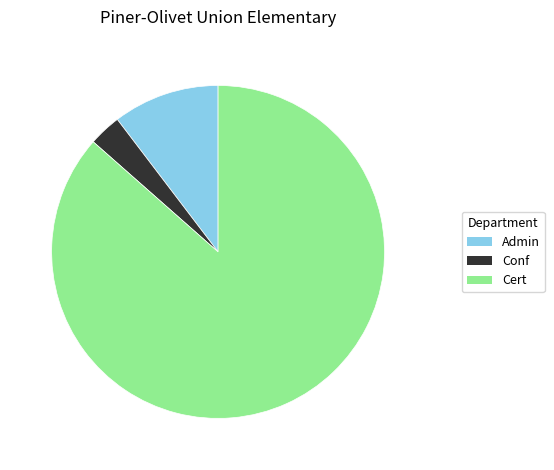

The Cert slice represents 15% of the pie. True or false?

False